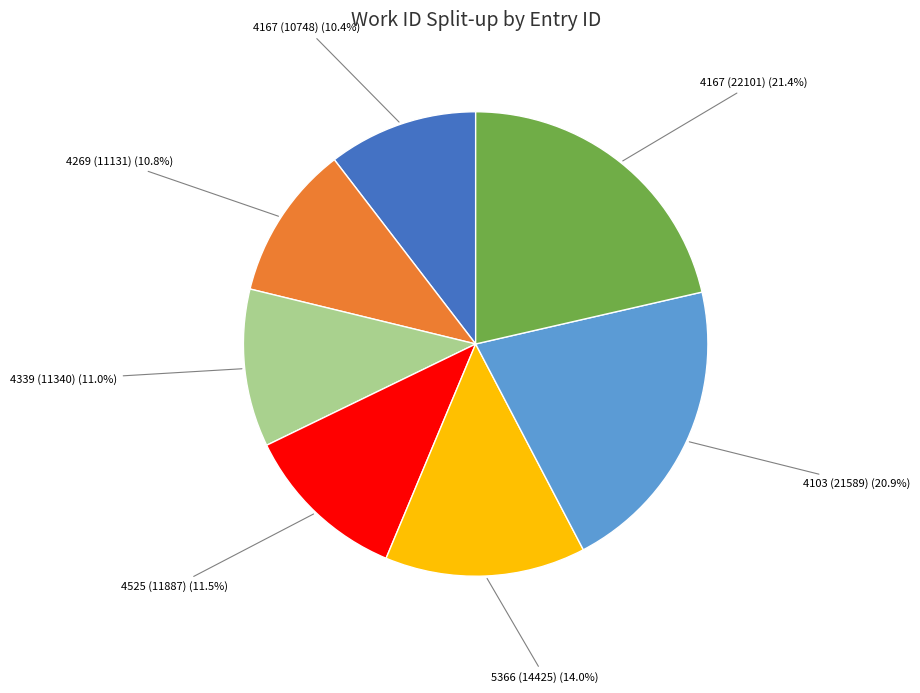

Count the number of slices in the pie.

7